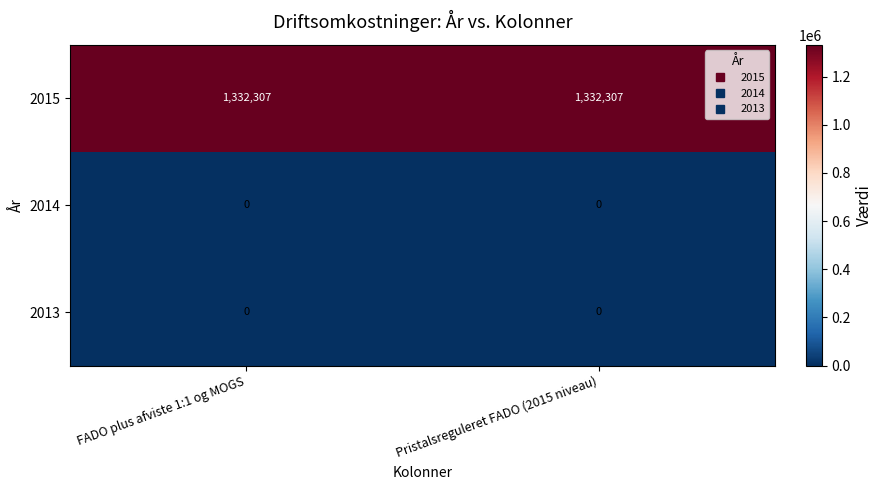

The value of 2015 at FADO plus afviste 1:1 og MOGS is 1332307. True or false?

True